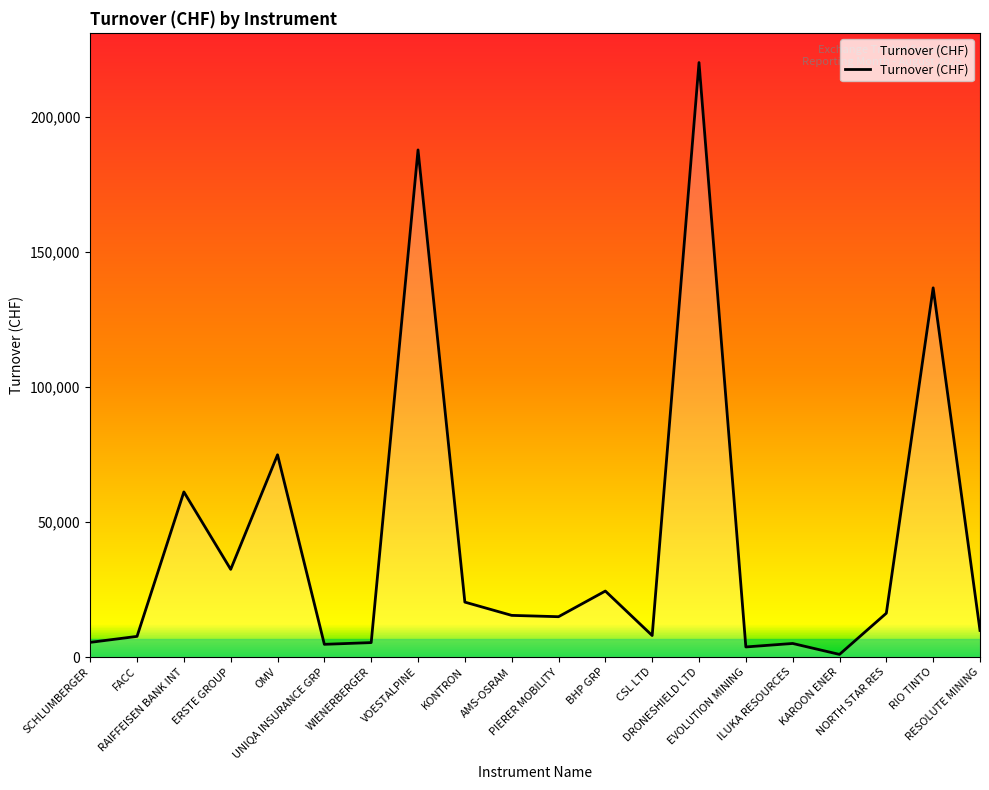

At which label is the value closest to 110621?

RIO TINTO